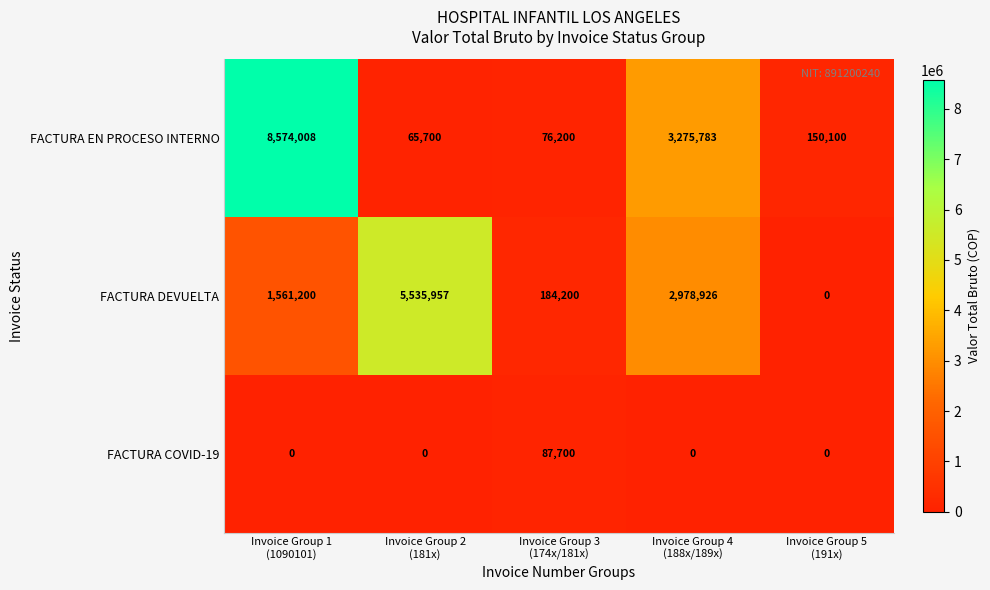

What is the greatest value displayed?

8574008